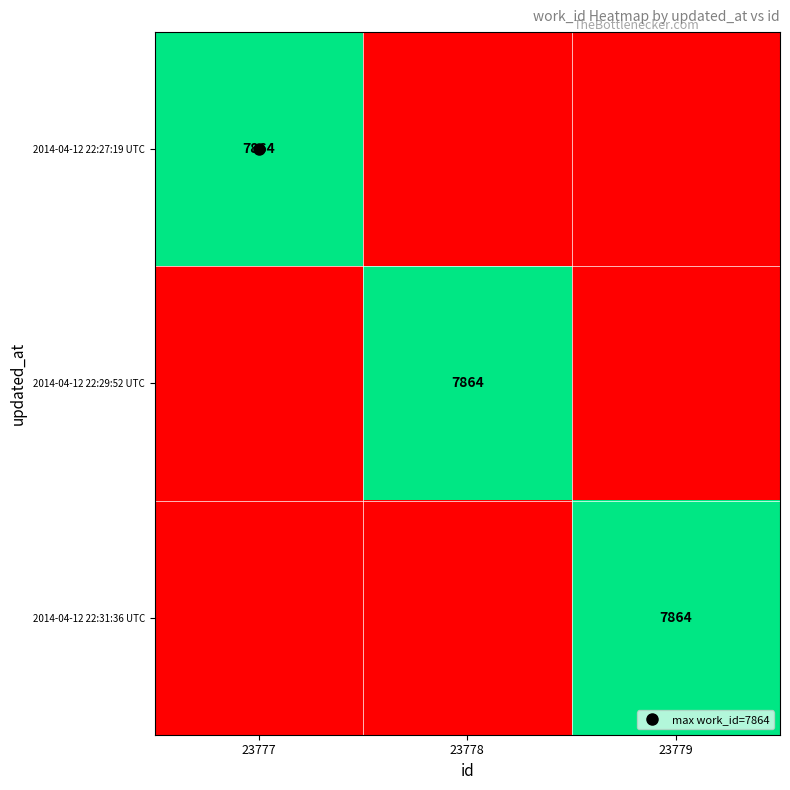

Rank the series at 23778 from lowest to highest value.

2014-04-12 22:27:19 UTC, 2014-04-12 22:31:36 UTC, 2014-04-12 22:29:52 UTC